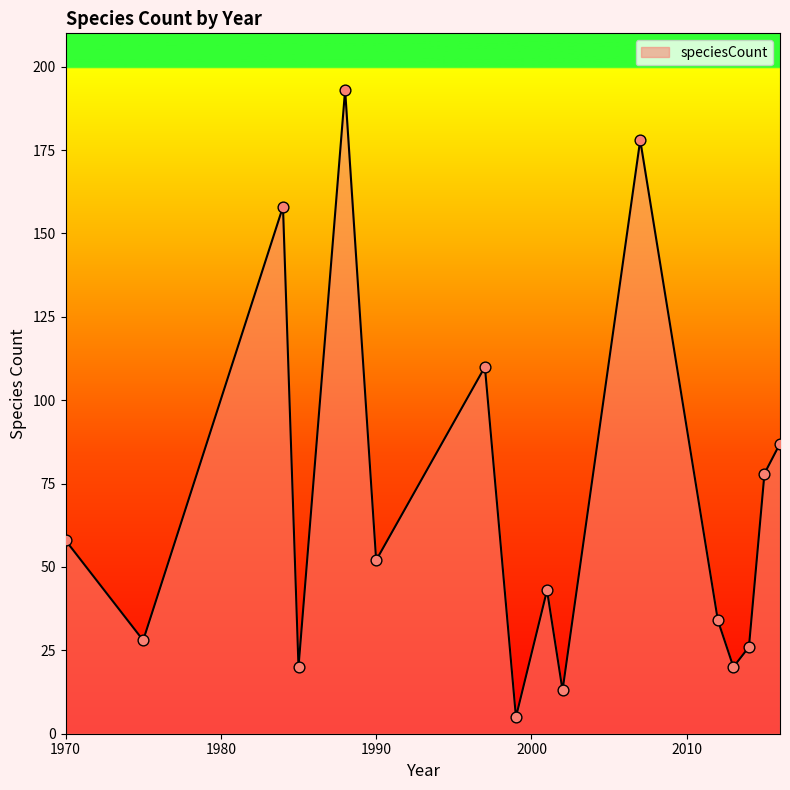

What is the difference between the maximum and minimum values?

188